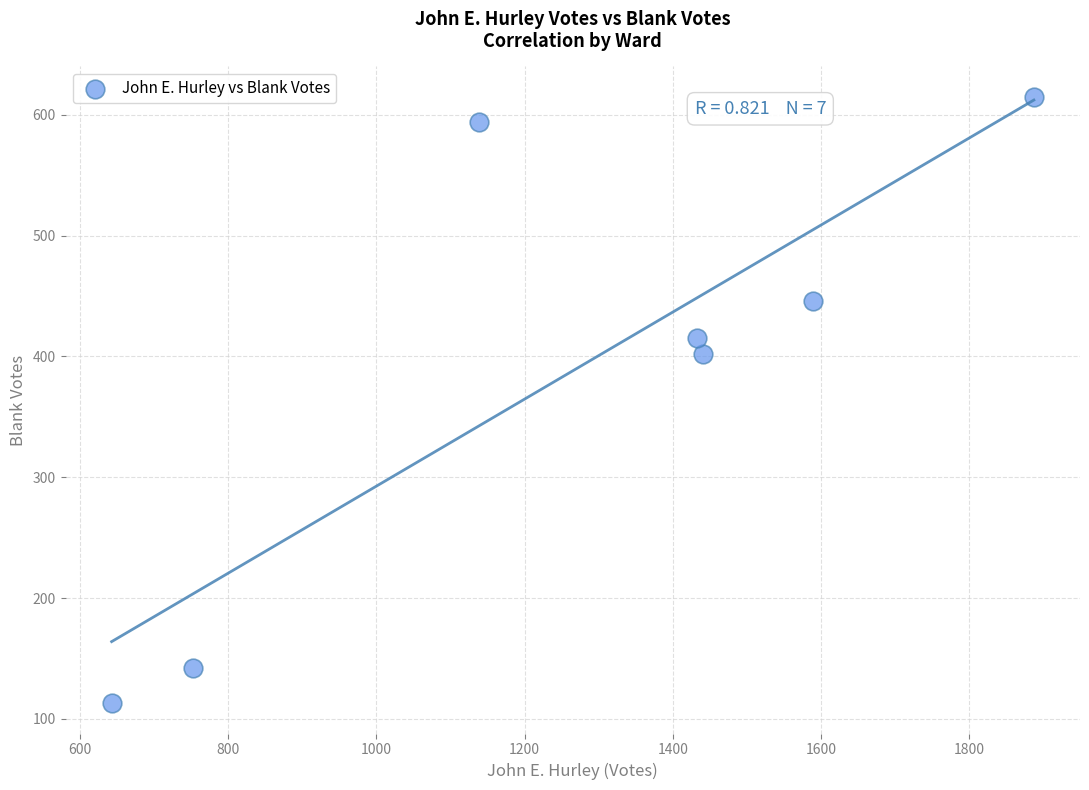

What Y value in the scatter plot is closest to 364?

402